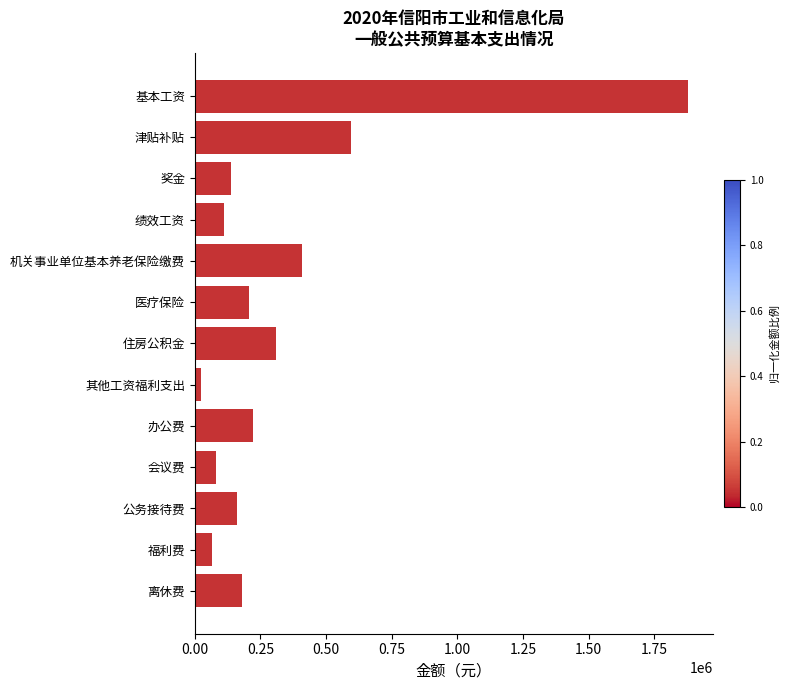

What is the average value?

336480